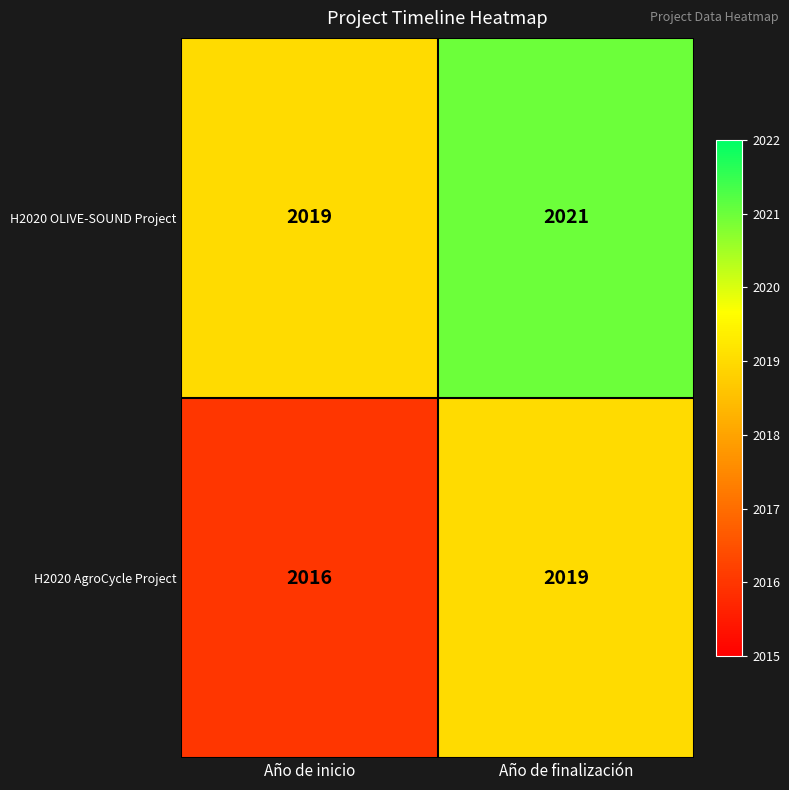

What is the smallest value displayed?

2016